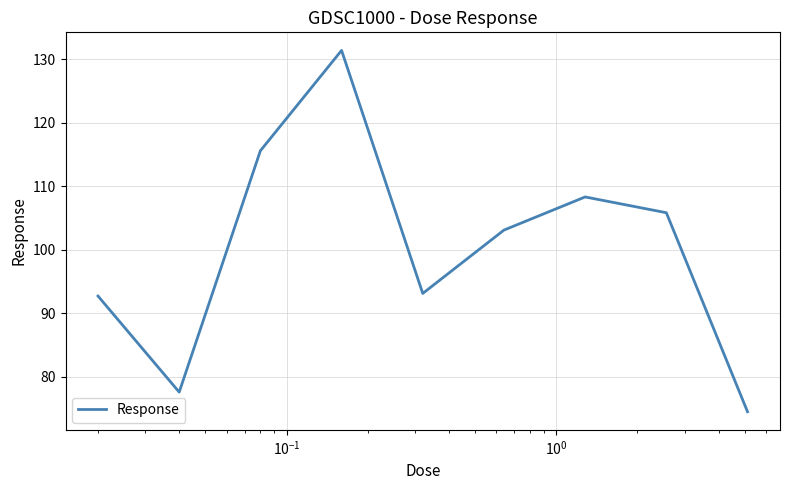

How many values exceed 103?

5